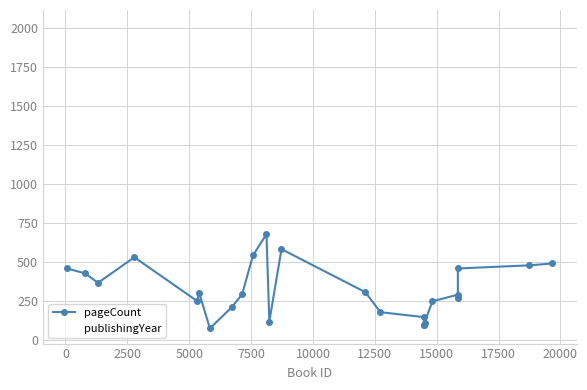

How many lines are shown in the chart?

2